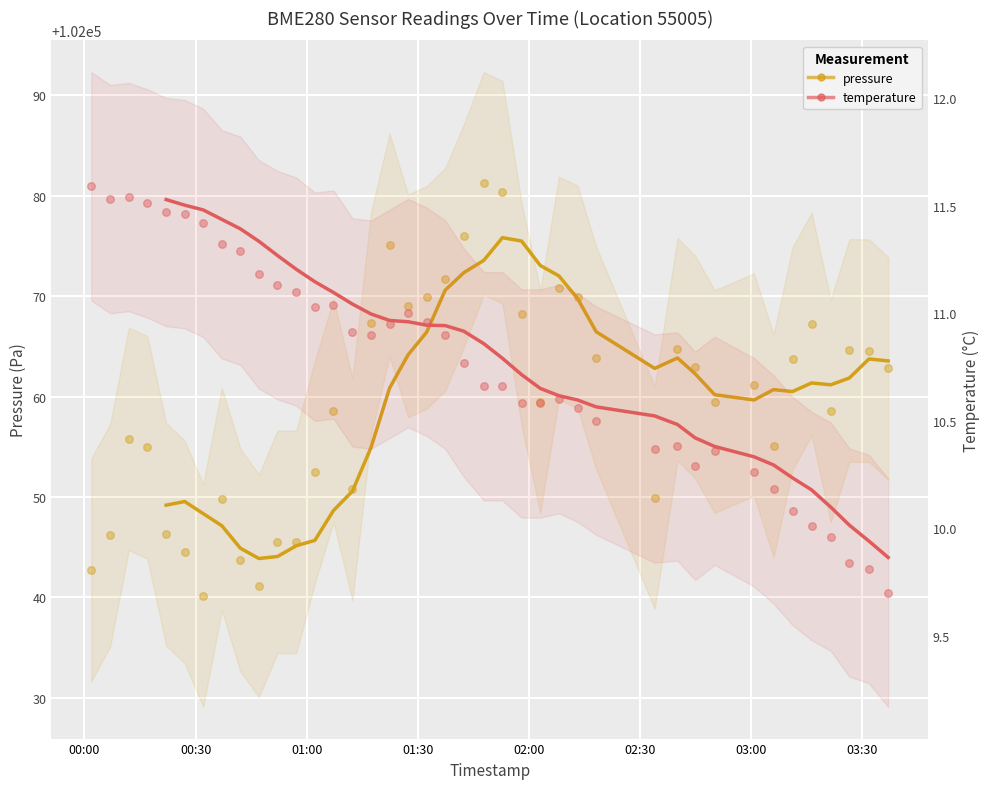

Which series has the largest total across all categories?

pressure